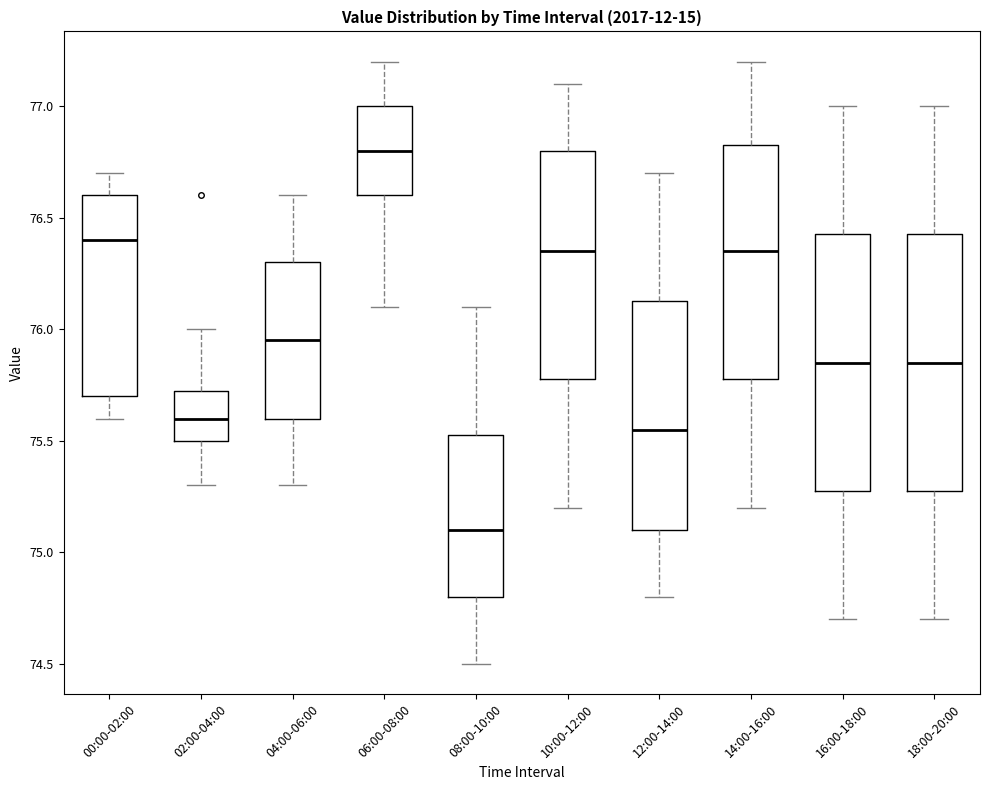

Reading left to right, read every box against the y-axis: the position of its median line, the range the box covers, and the ends of its whiskers. The values are not printed on the chart, so give them approximately, as read against the axis.

00:00-02:00: median 76.40, box 75.70 to 76.60, whiskers 75.60 to 76.70
02:00-04:00: median 75.60, box 75.50 to 75.75, whiskers 75.30 to 76.00
04:00-06:00: median 75.95, box 75.60 to 76.30, whiskers 75.30 to 76.60
06:00-08:00: median 76.80, box 76.60 to 77.00, whiskers 76.10 to 77.20
08:00-10:00: median 75.10, box 74.80 to 75.55, whiskers 74.50 to 76.10
10:00-12:00: median 76.35, box 75.80 to 76.80, whiskers 75.20 to 77.10
12:00-14:00: median 75.55, box 75.10 to 76.15, whiskers 74.80 to 76.70
14:00-16:00: median 76.35, box 75.80 to 76.85, whiskers 75.20 to 77.20
16:00-18:00: median 75.85, box 75.30 to 76.45, whiskers 74.70 to 77.00
18:00-20:00: median 75.85, box 75.30 to 76.45, whiskers 74.70 to 77.00